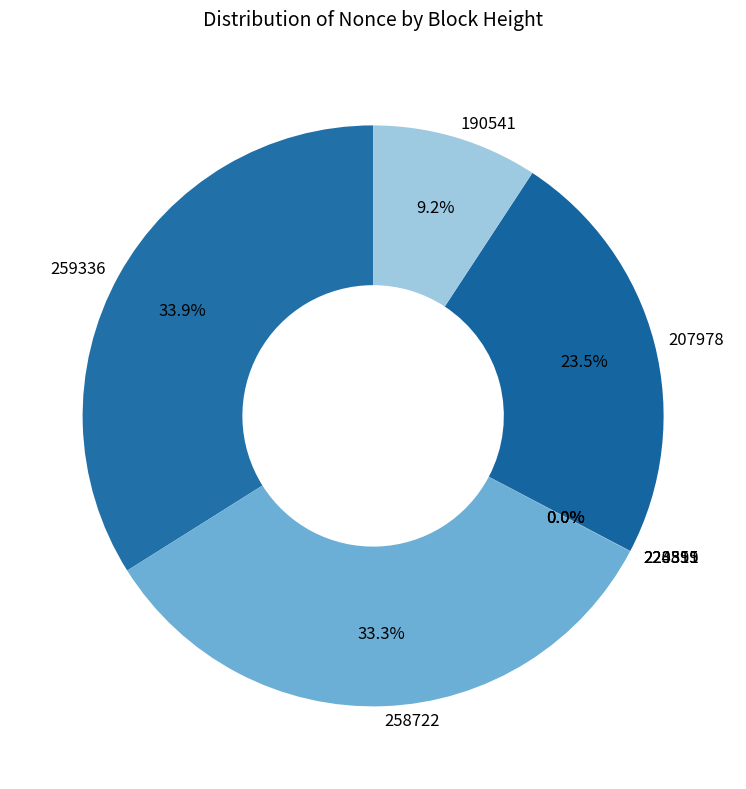

Do 258722 and 190541 together represent more than half of the pie?

No